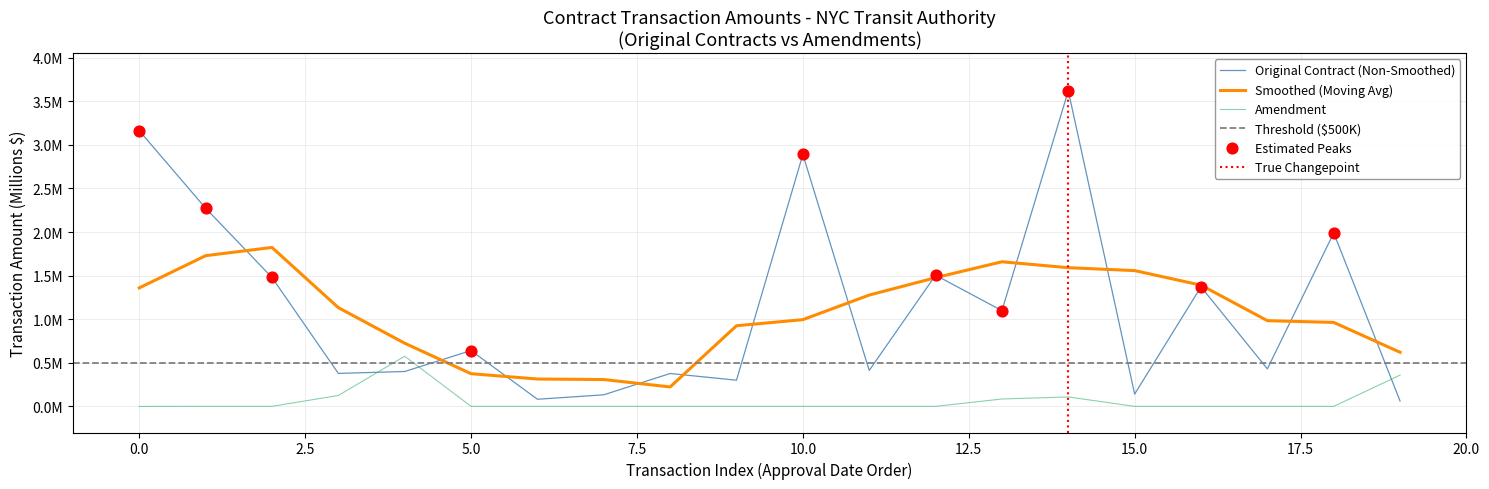

Is the value of Amendment at 2016-12-06 greater than the value of Original Contract at 2018-03-21?

No